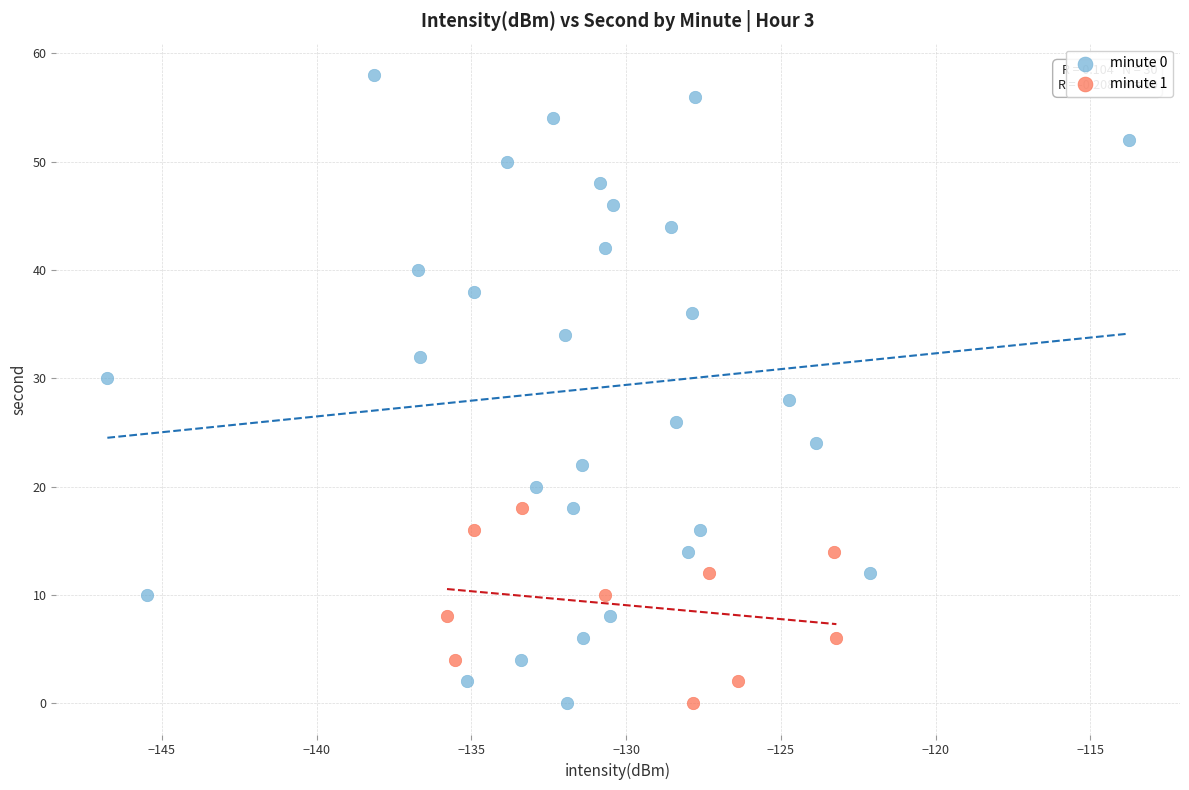

Which series has the largest Y range (max minus min)?

minute 0